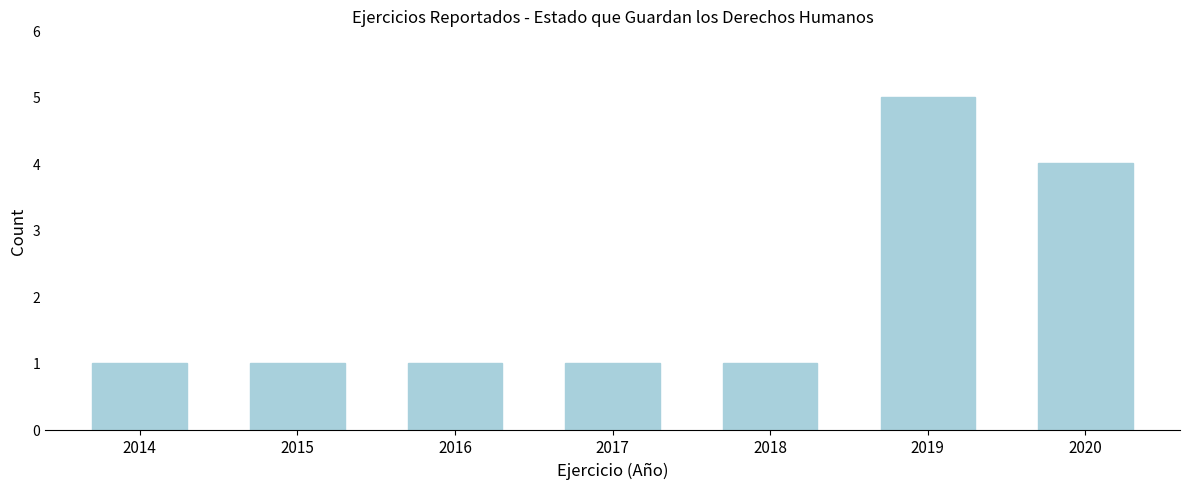

Reading left to right, what are all the values shown in this chart?

1	1	1	1	1	5	4